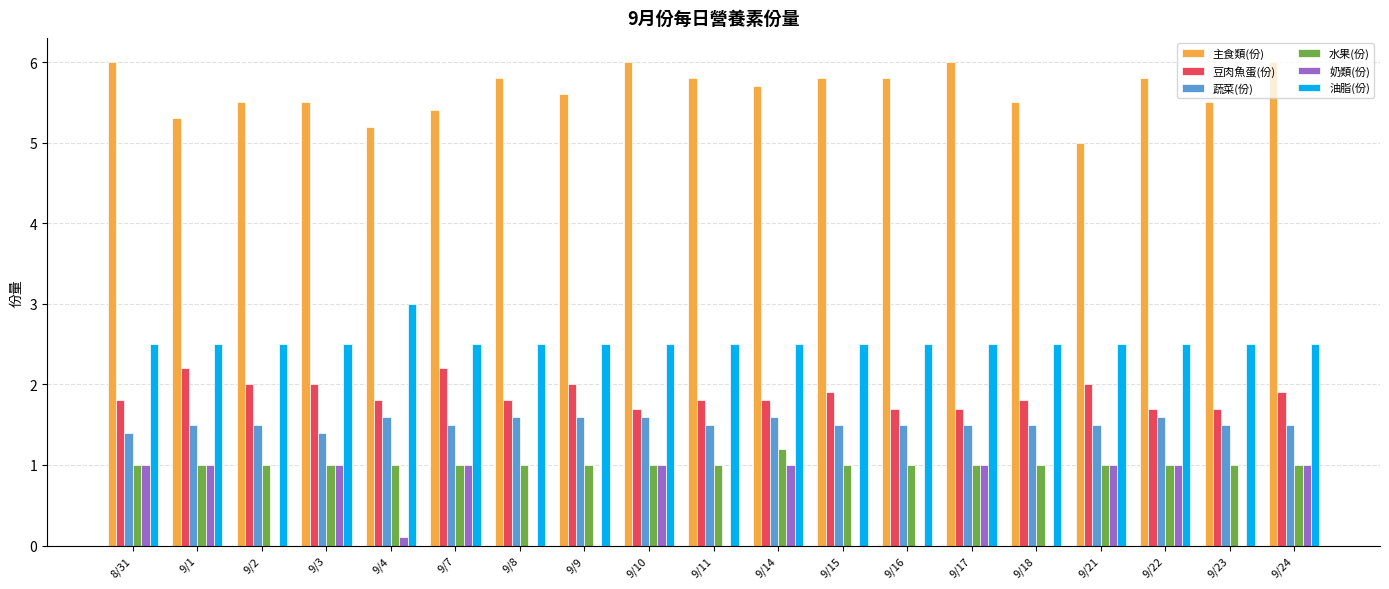

True or false: 蔬菜(份) has a value of 1.5 at 9/18.

True